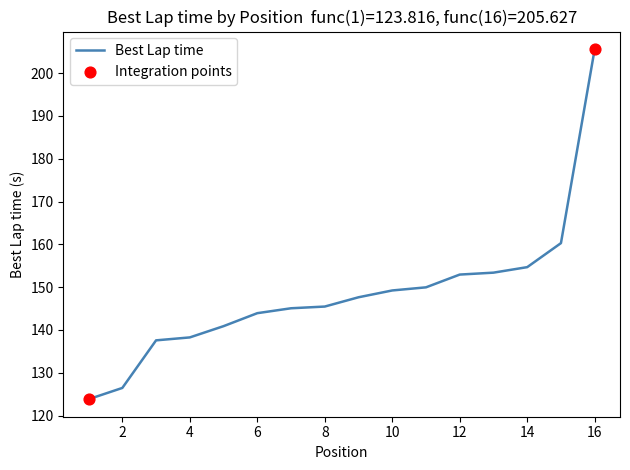

What is the difference between the maximum and minimum values?

81.8